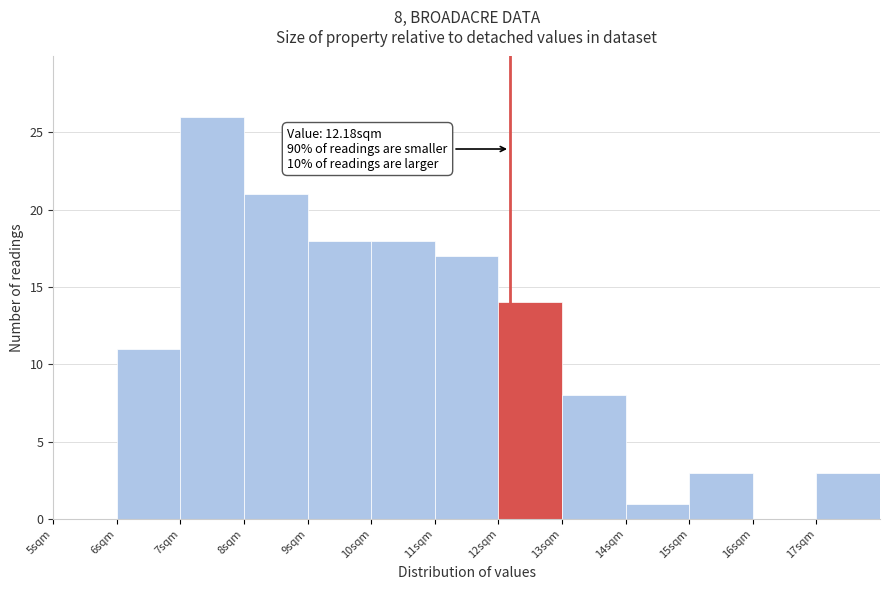

Over which range of the x-axis is the bar tallest?

7 to 8